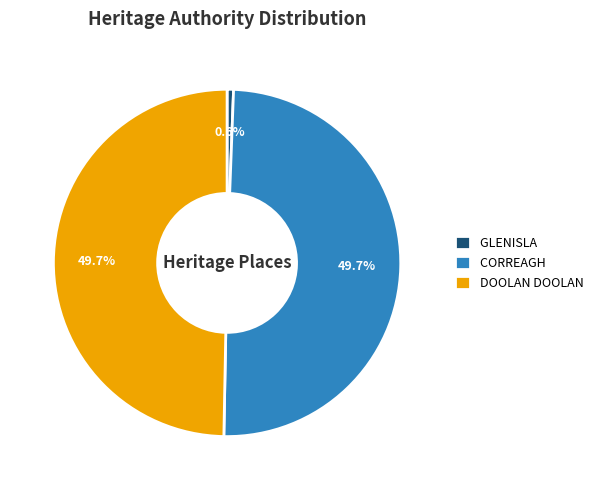

Which slice is the smallest?

GLENISLA